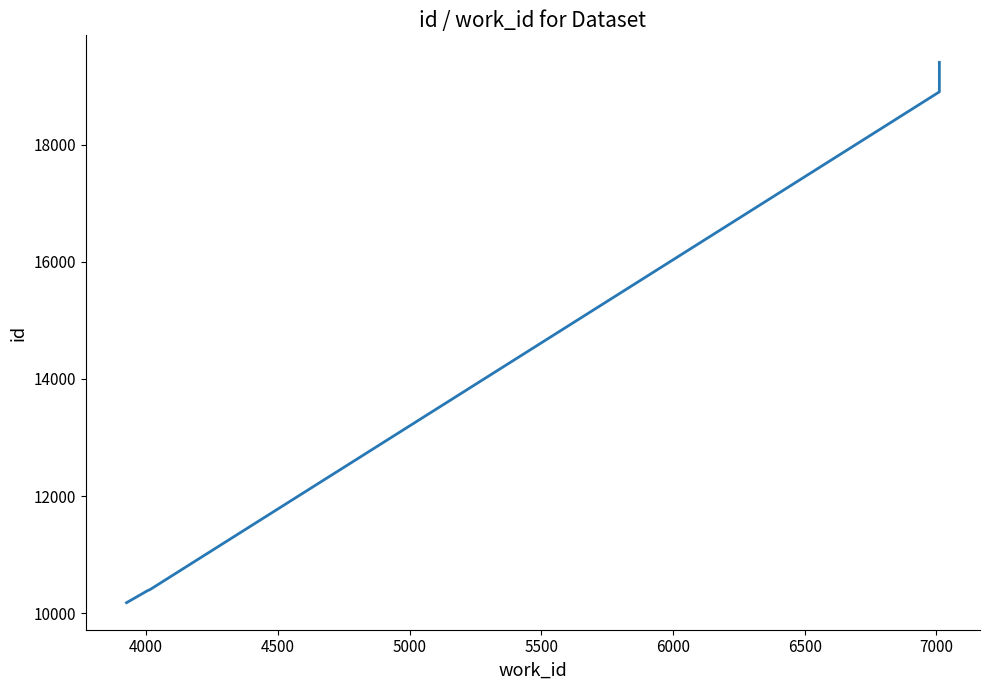

What is the minimum value shown in the chart?

10180